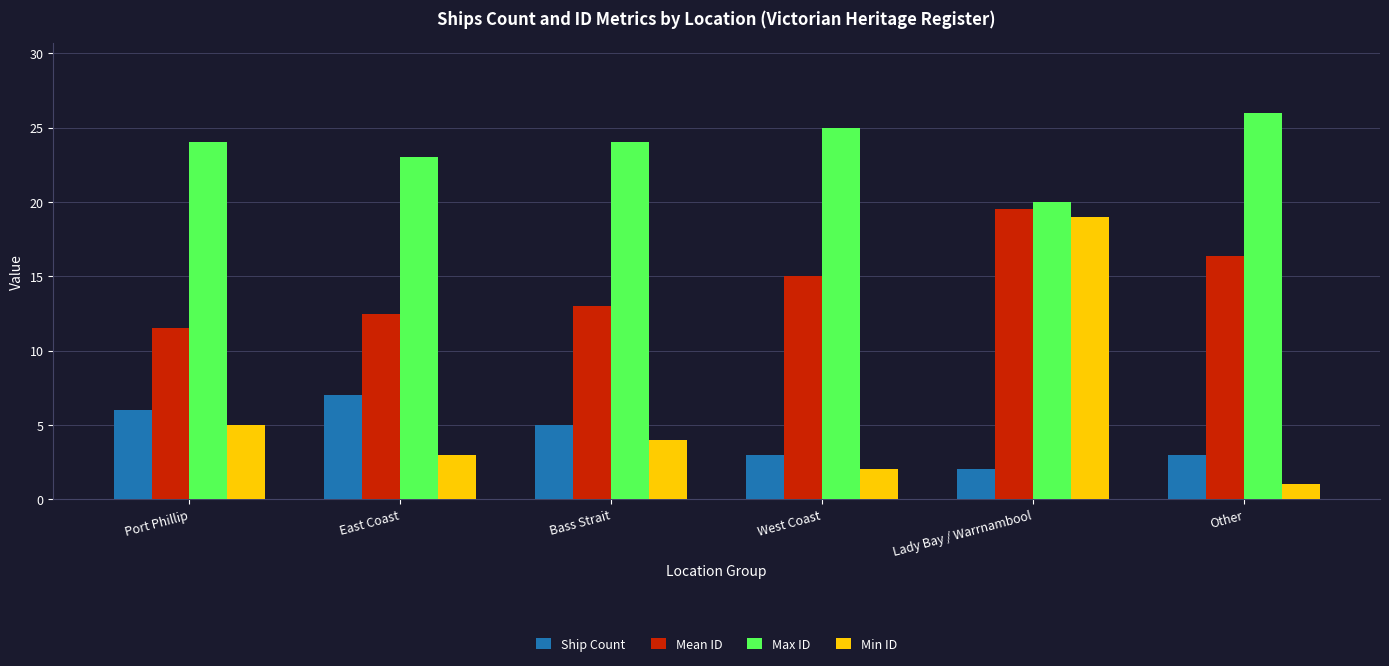

Rank the series at Bass Strait from highest to lowest value.

Max ID, Mean ID, Ship Count, Min ID